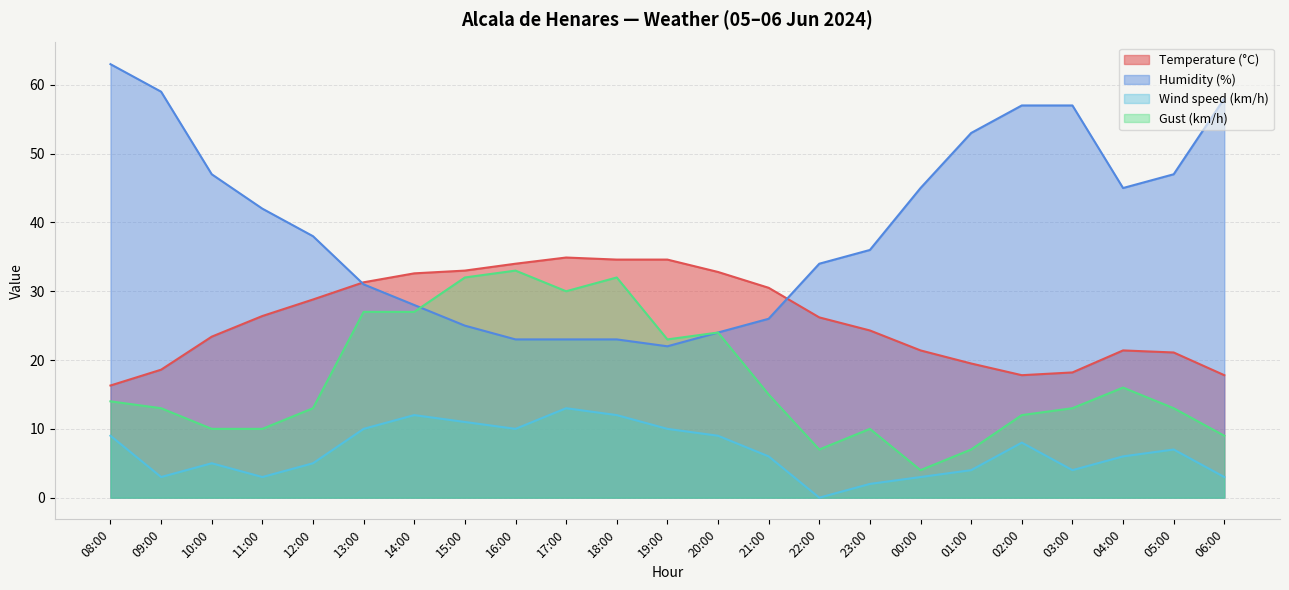

Between 20:00 and 03:00, which series saw the biggest shift?

Humidity (%)